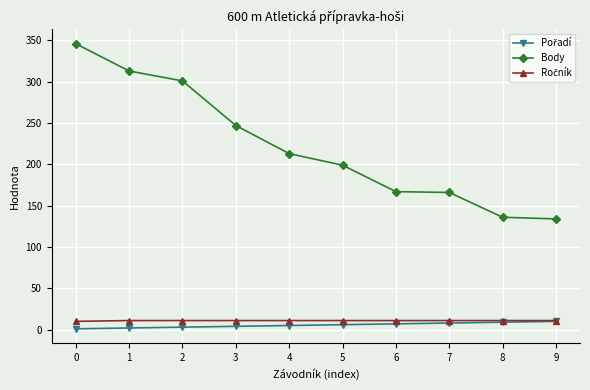

Which series has the widest spread of values?

Body